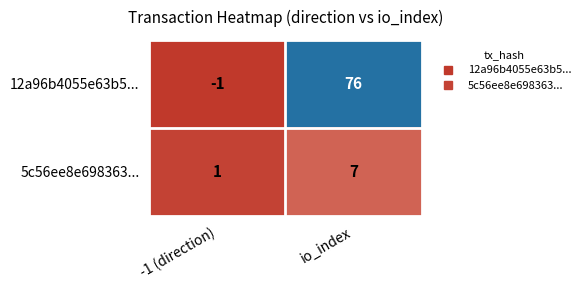

What is the difference between the maximum and minimum values in the 5c56ee8e698363... series?

6